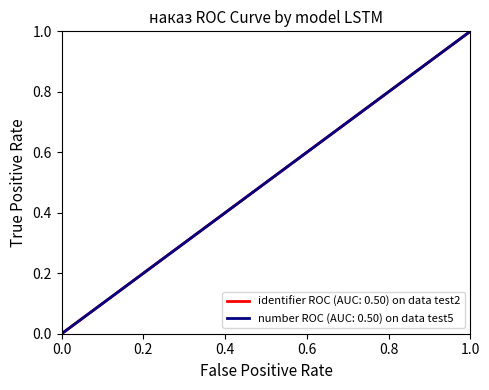

Which series has the largest total across all categories?

identifier